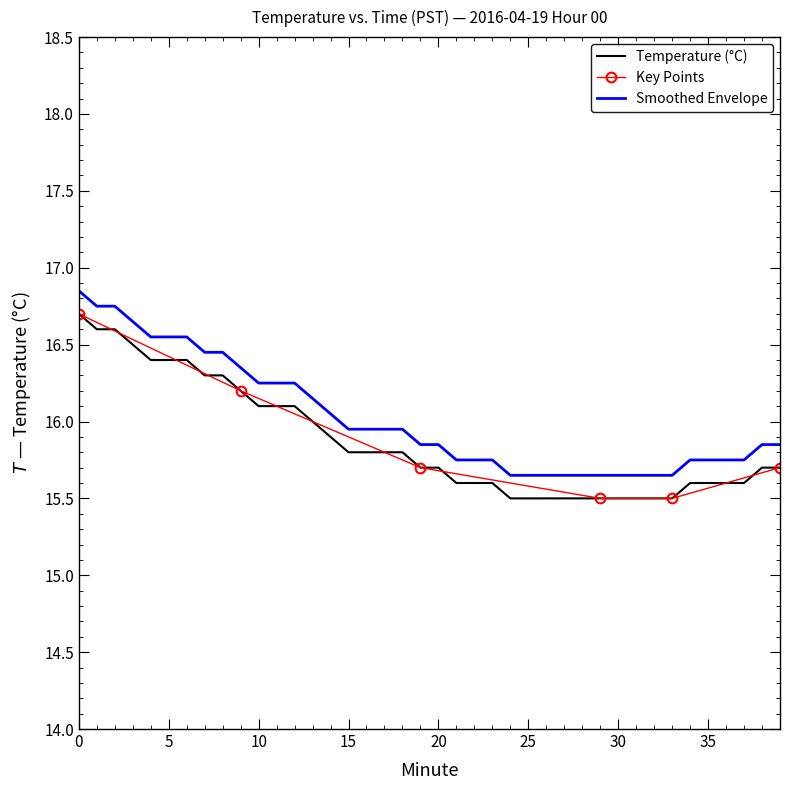

The value at 11 is 6.8. True or false?

False